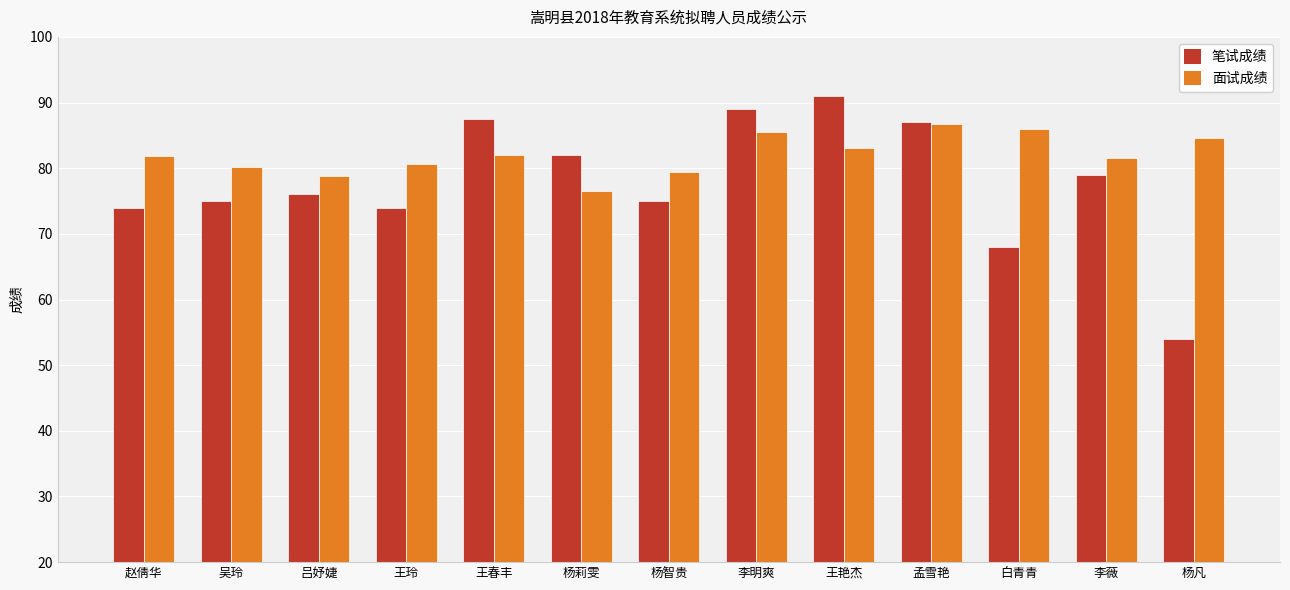

Which series has the largest range (max minus min)?

笔试成绩